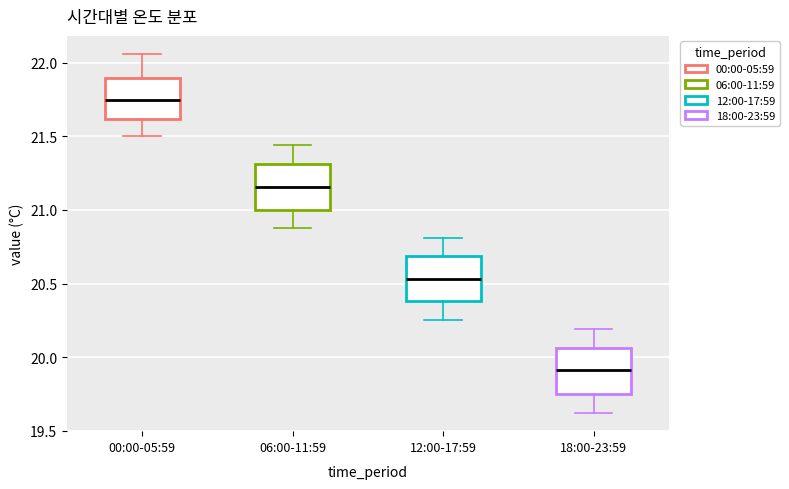

Reading left to right, read every box against the y-axis: the position of its median line, the range the box covers, and the ends of its whiskers. The values are not printed on the chart, so give them approximately, as read against the axis.

00:00-05:59: median 21.75, box 21.60 to 21.90, whiskers 21.50 to 22.05
06:00-11:59: median 21.15, box 21.00 to 21.30, whiskers 20.90 to 21.45
12:00-17:59: median 20.55, box 20.40 to 20.70, whiskers 20.25 to 20.80
18:00-23:59: median 19.90, box 19.75 to 20.05, whiskers 19.60 to 20.20